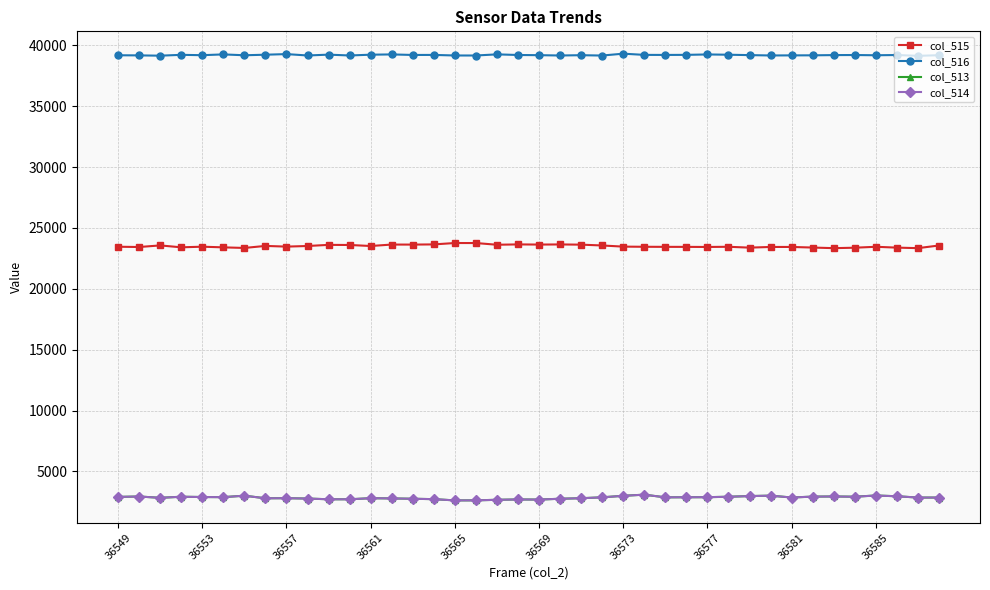

At how many categories does at least one series exceed 33745?

40